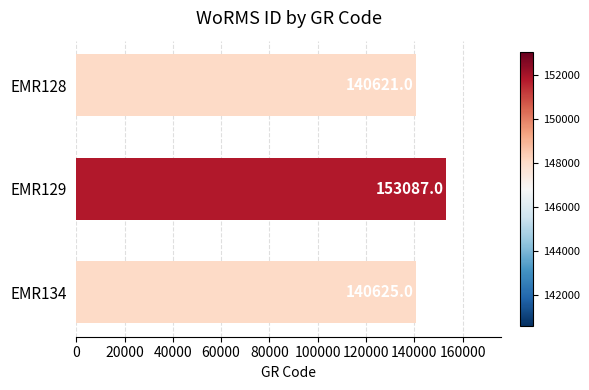

What is the average value?

144778